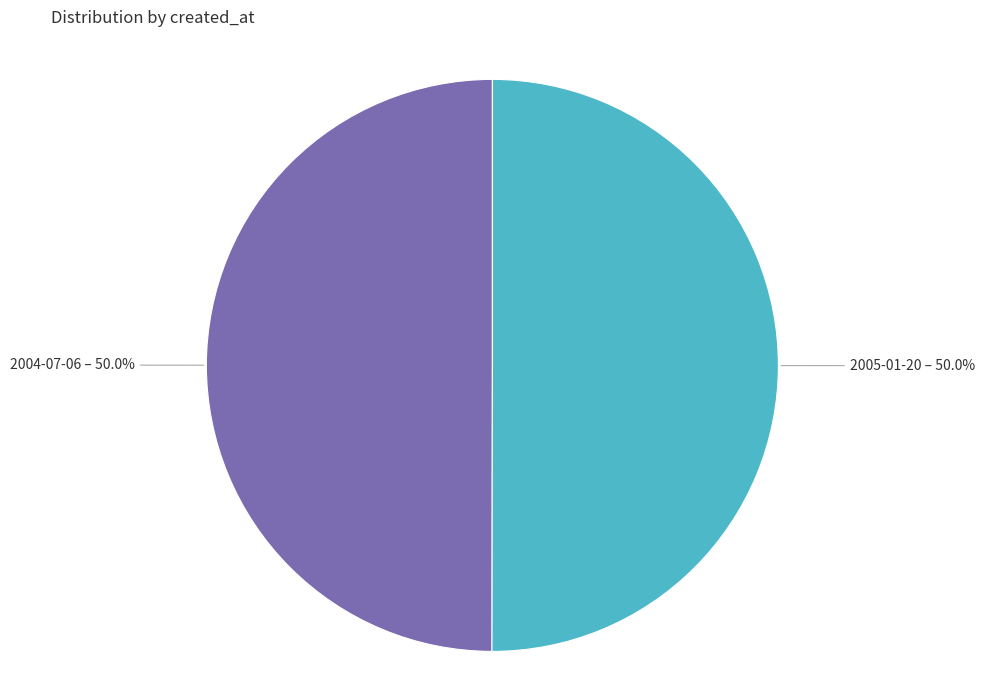

What is the ratio of the value at 2005-01-20 to the value at 2004-07-06?

1.0